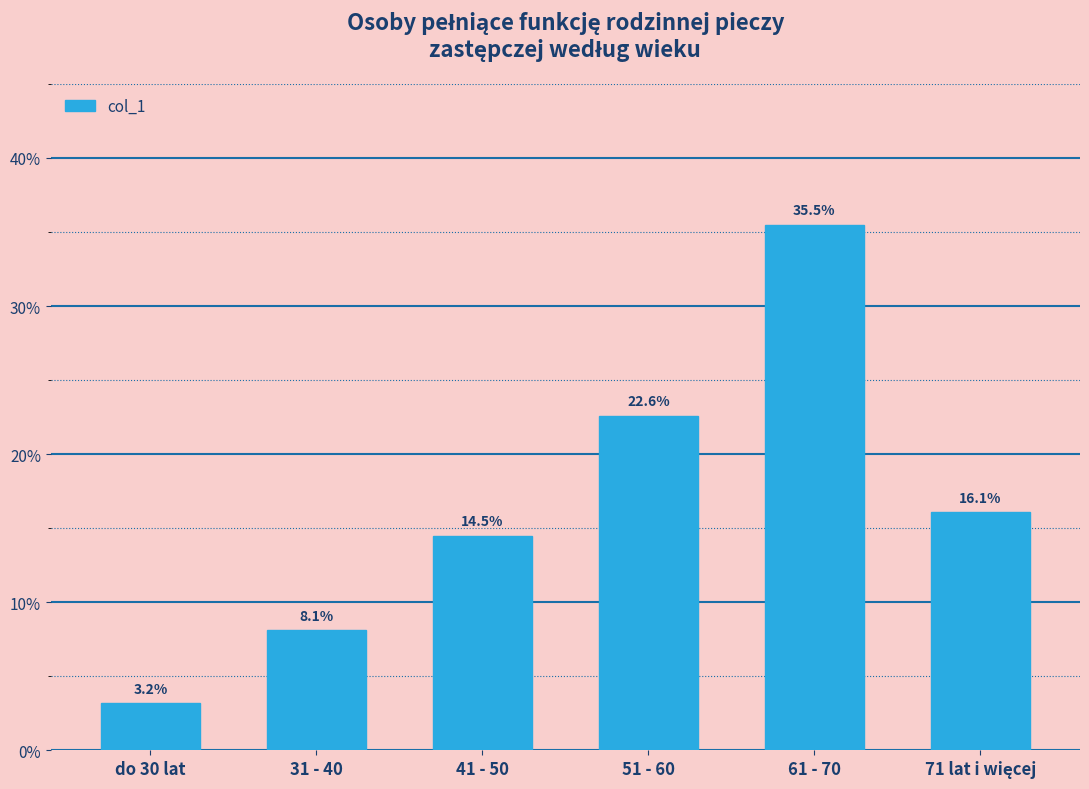

The value at 31 - 40 is 0.1. True or false?

True